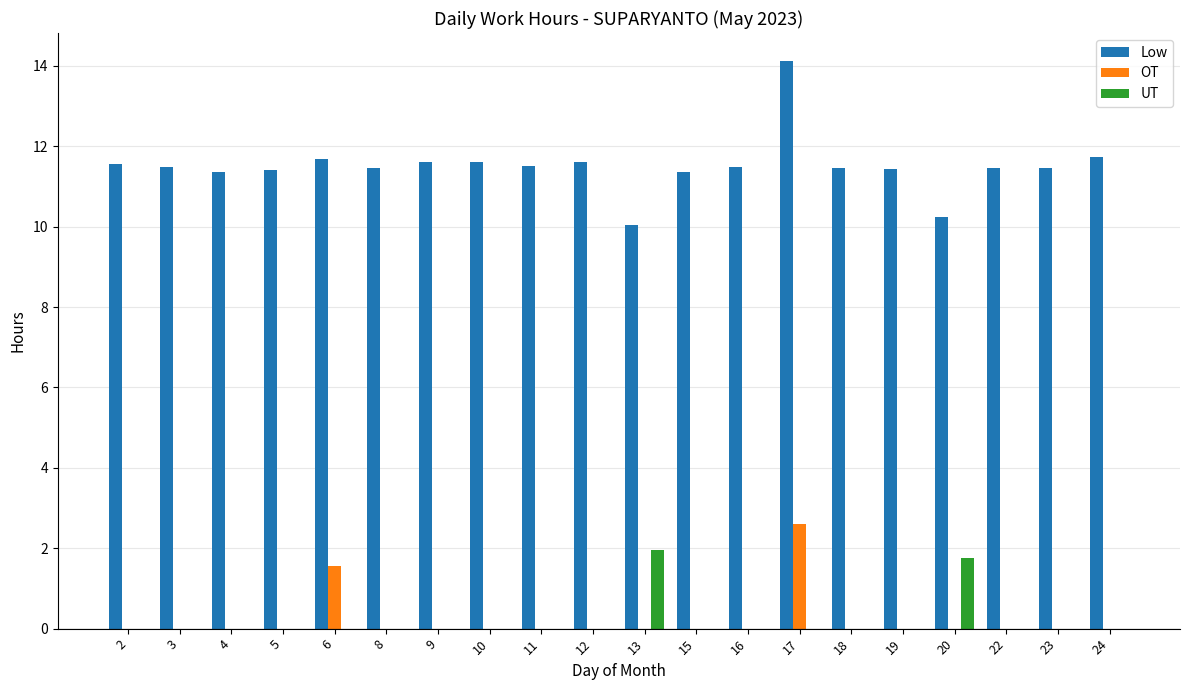

What is the average value of the Low series?

11.5